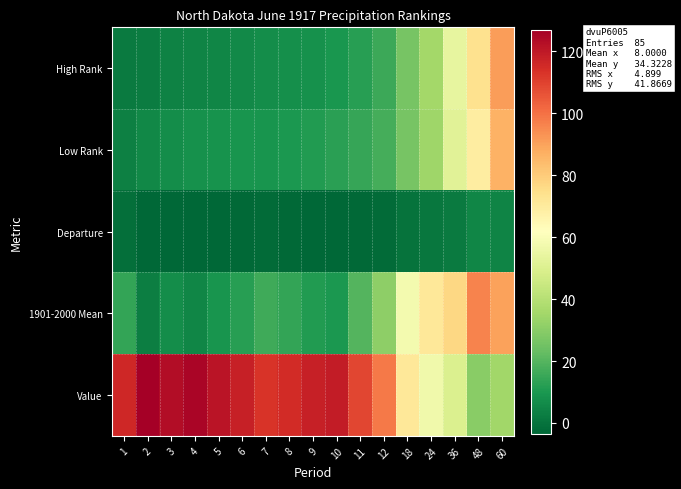

Which series has the largest total across all categories?

Value